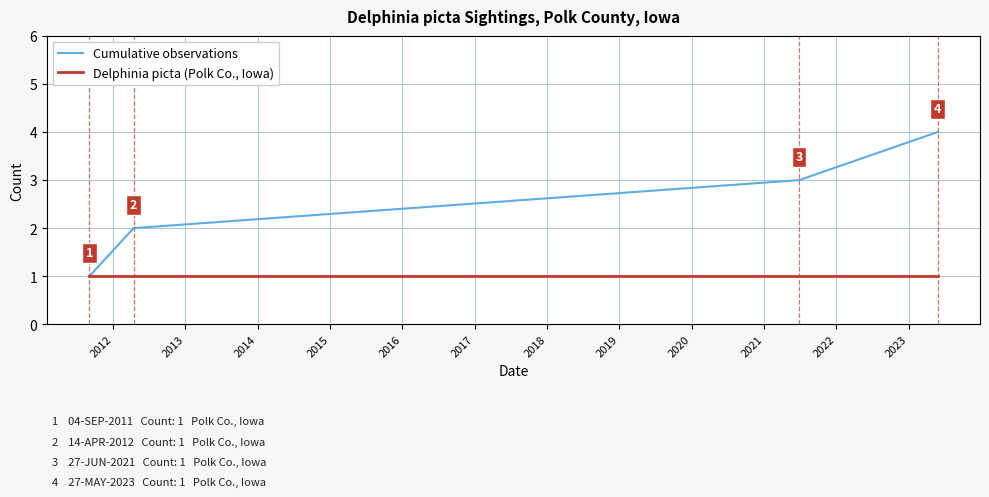

Count the Cumulative observations values in the range 2 to 4.

3